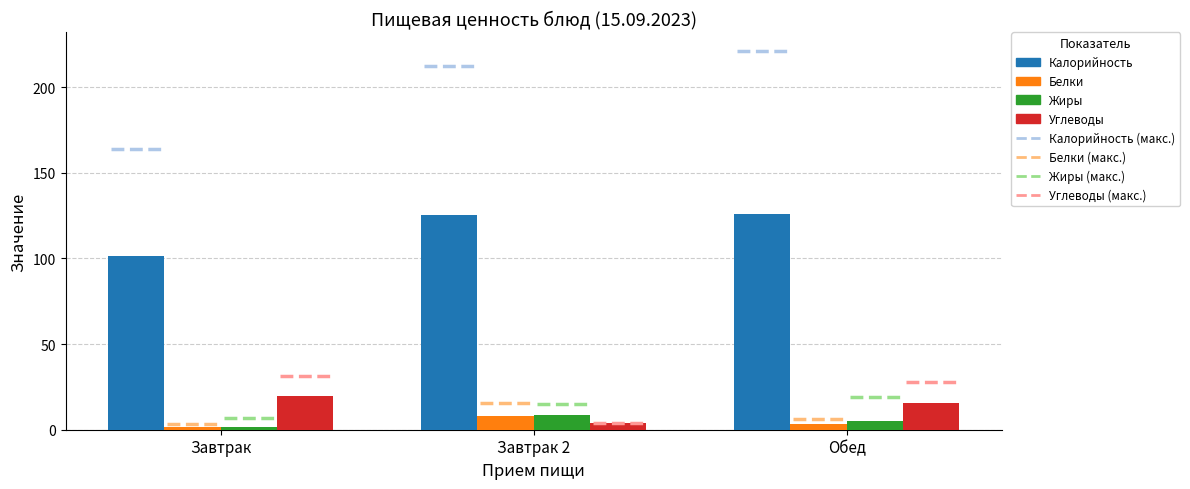

How many bars are there in each group?

4